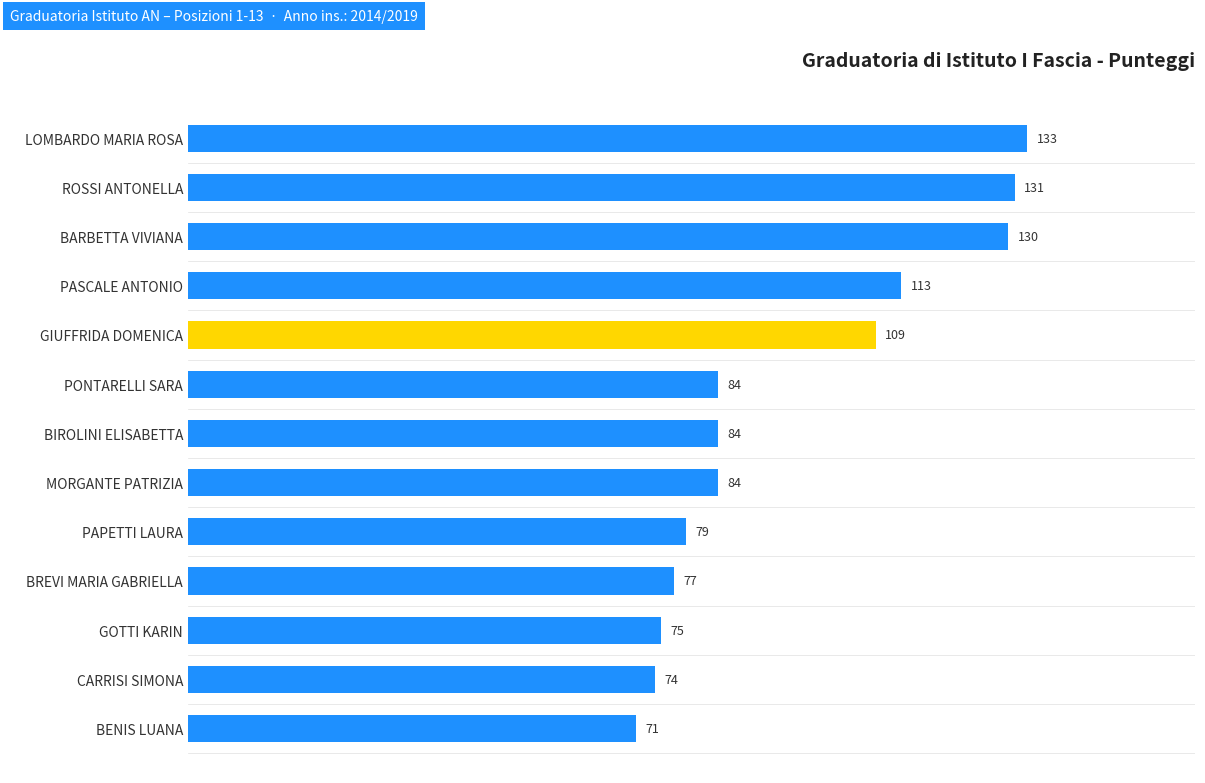

What is the average value?

96